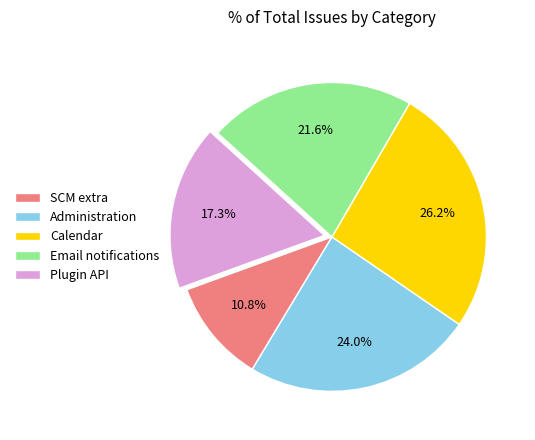

To the nearest percent, what is the difference between the Email notifications and SCM extra slice percentages?

11%